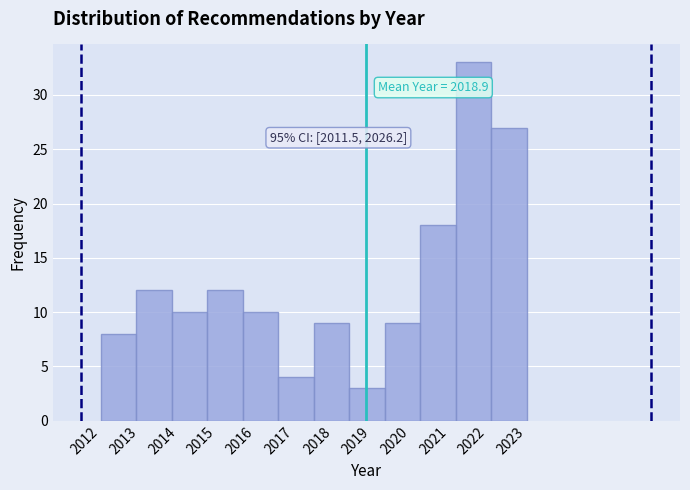

Over which range of the x-axis is the bar tallest?

2021.2 to 2022.1